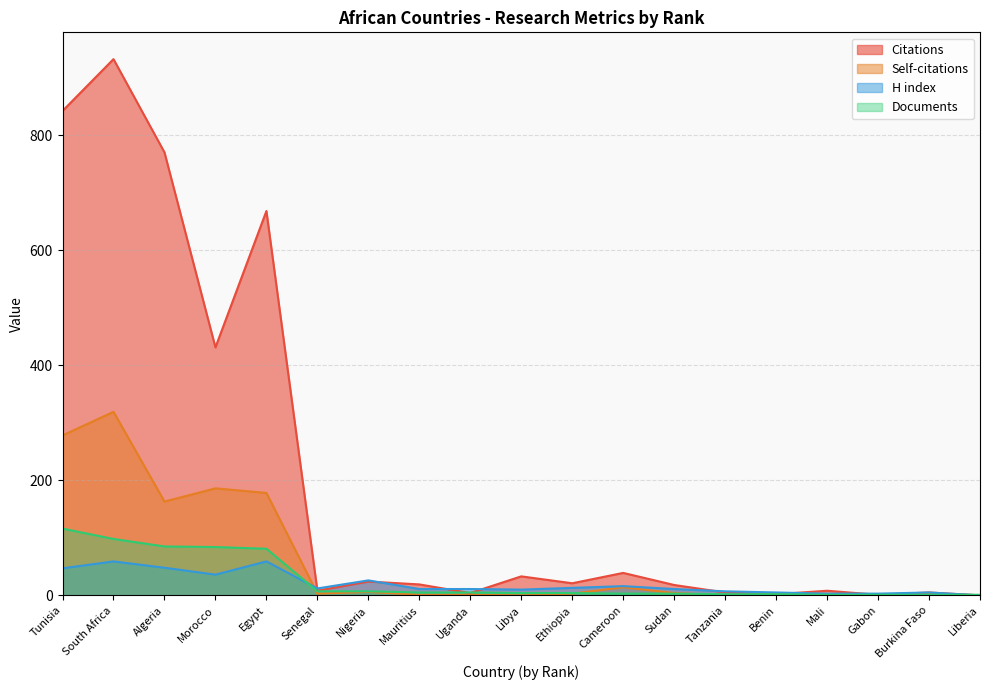

What are all the series names shown in the legend?

Citations, Self-citations, H index, Documents